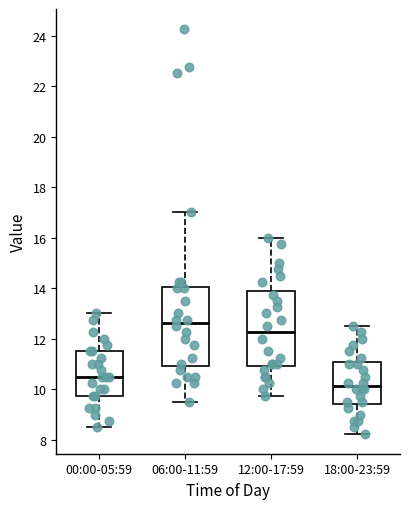

Where is the upper edge of the box for 06:00-11:59 on the y-axis? The values are not printed on the chart, so give them approximately, as read against the axis.

14.0